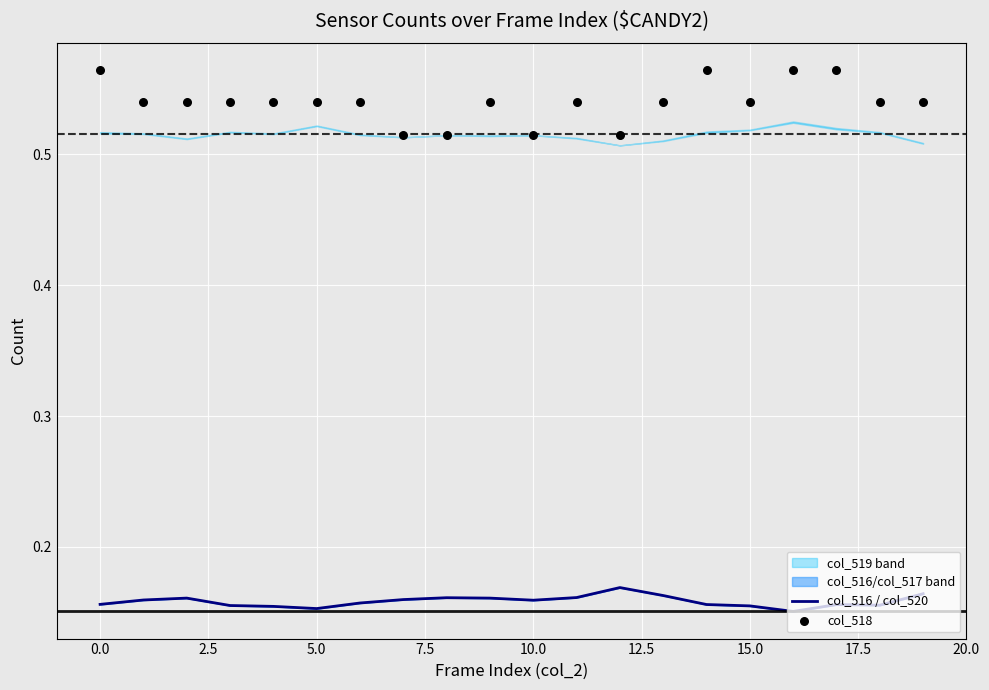

At how many categories does at least one series exceed 0?

20